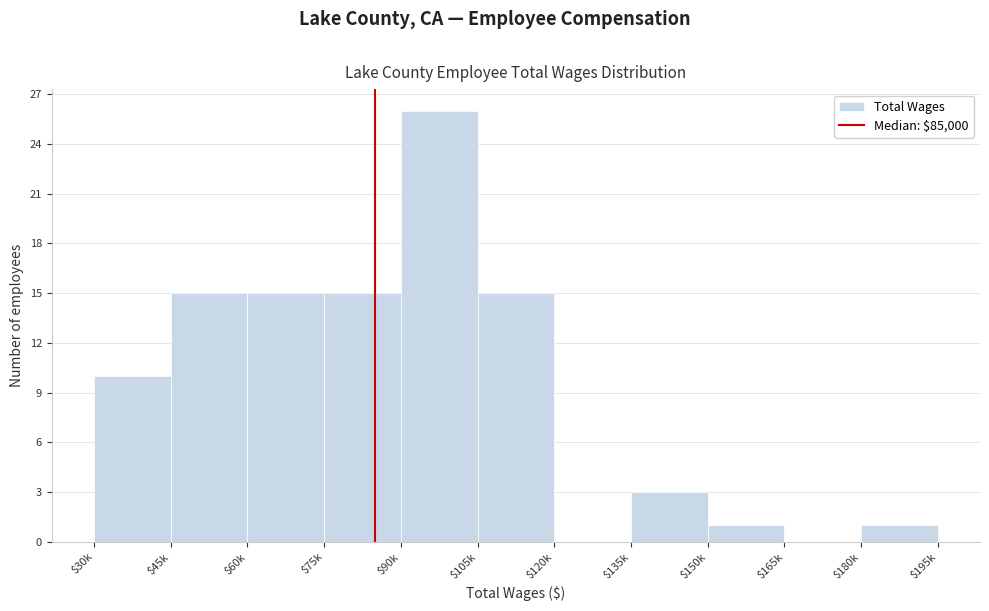

Which category has the highest value across all series?

$90k